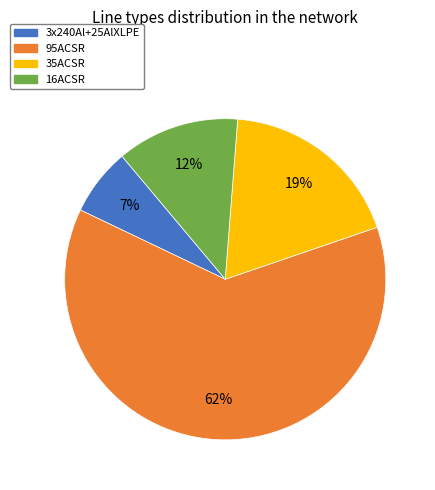

Which has a higher value, 35ACSR or 3x240Al+25AlXLPE?

35ACSR